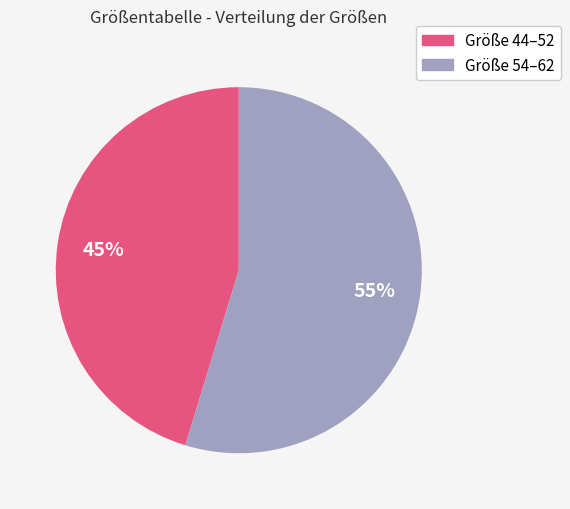

To the nearest percent, what is the average slice percentage?

50%